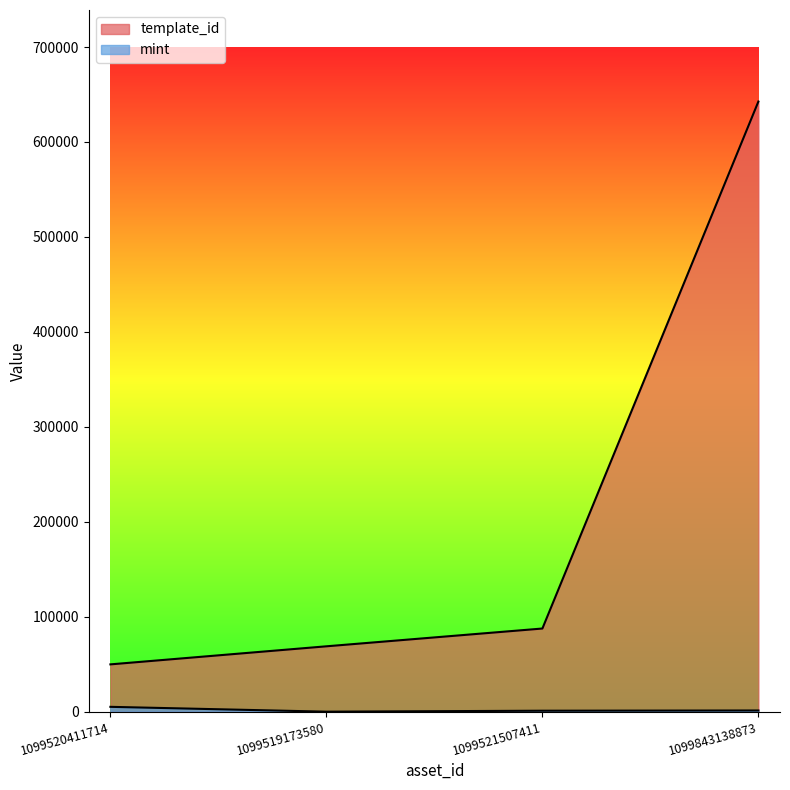

Rank the series by their maximum value, from lowest to highest.

mint, template_id